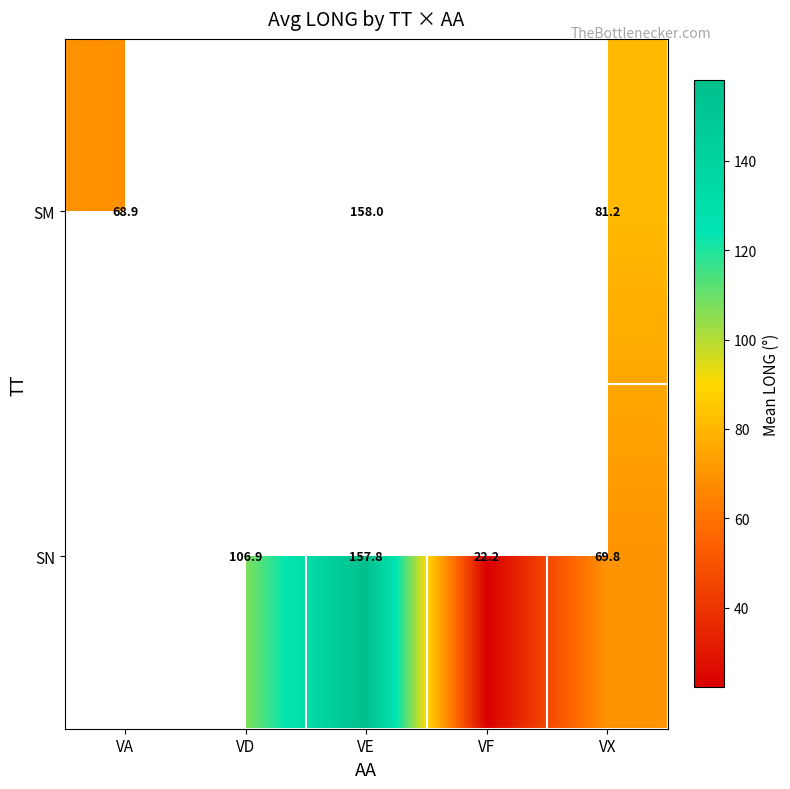

At which category is the sum across all series the highest?

VE